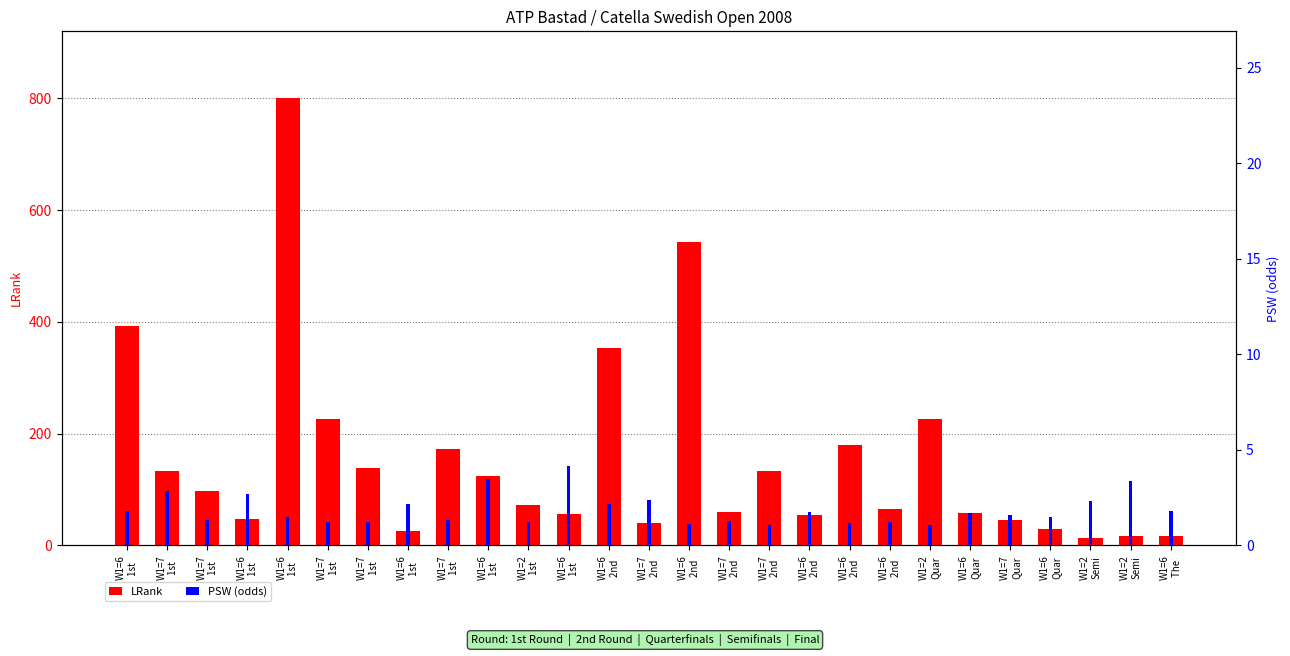

At which category is the sum across all series the highest?

W1=6
1st 